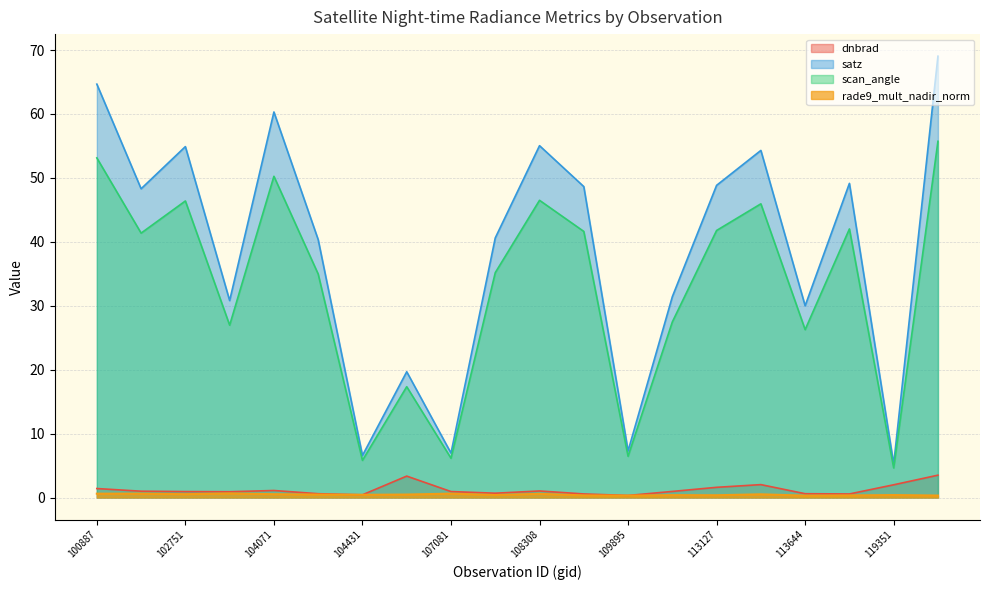

Does the chart have visible grid lines?

Yes